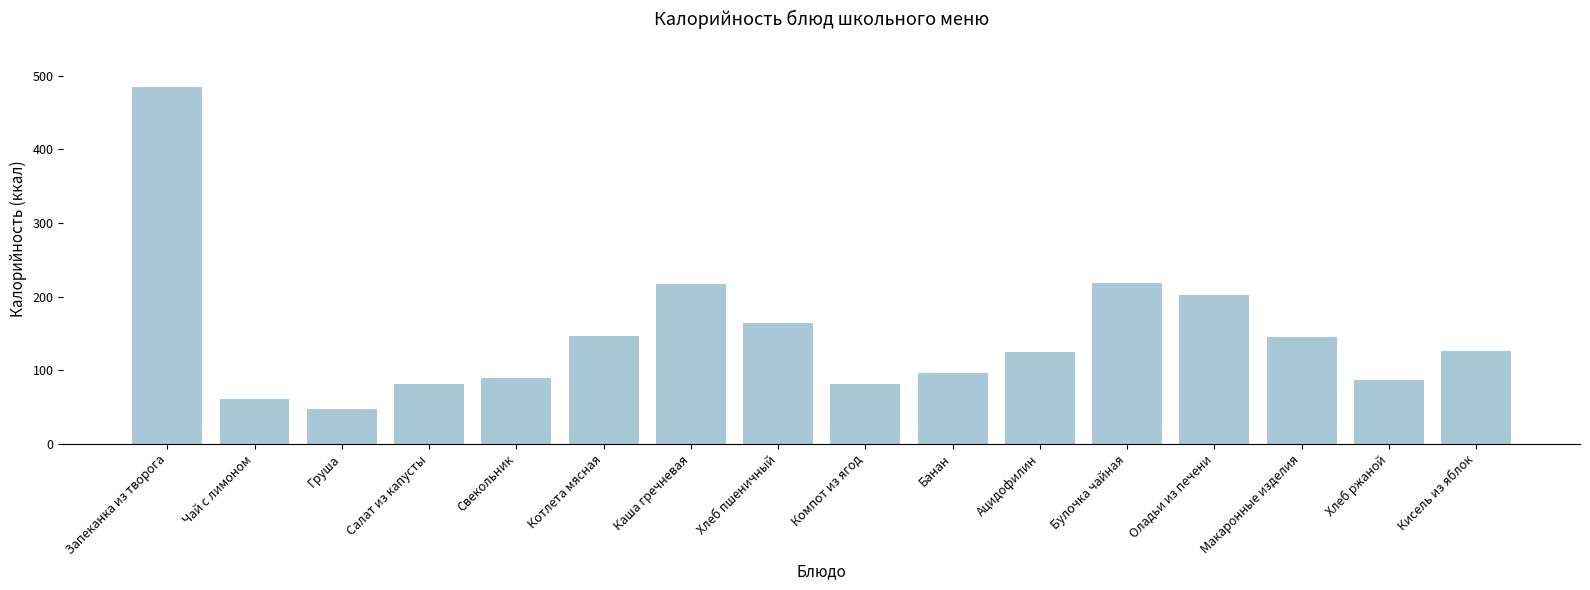

What is the value of the 10th bar from the left?

96.0